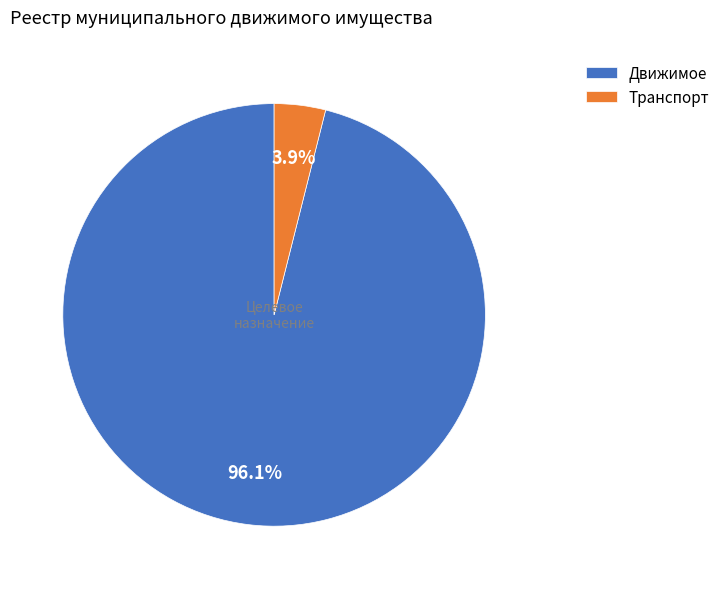

How many segments does this pie chart have?

2